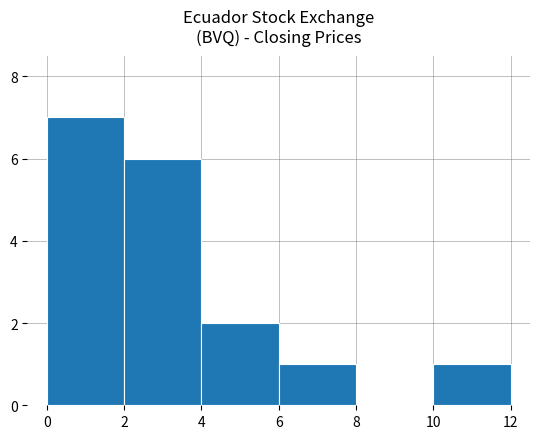

How many values are between 1 and 6?

4